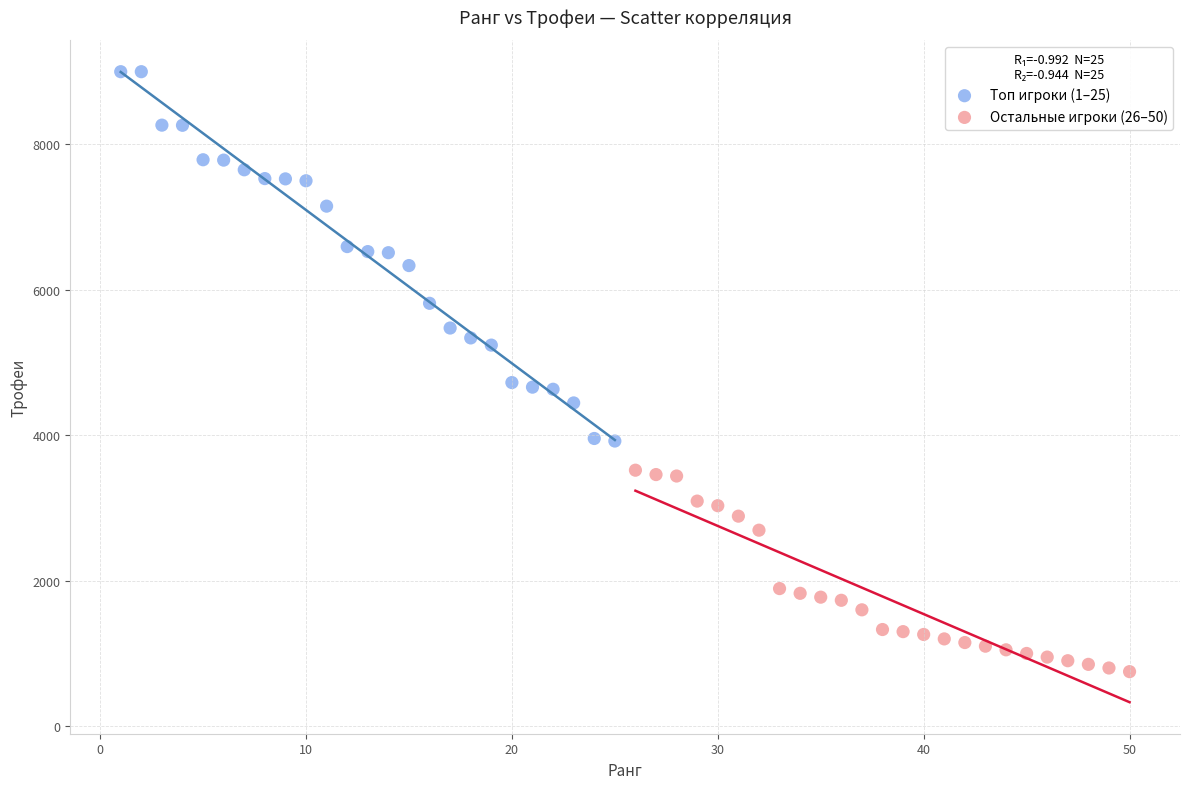

Which series has the widest spread of Y values?

Топ игроки (1–25)